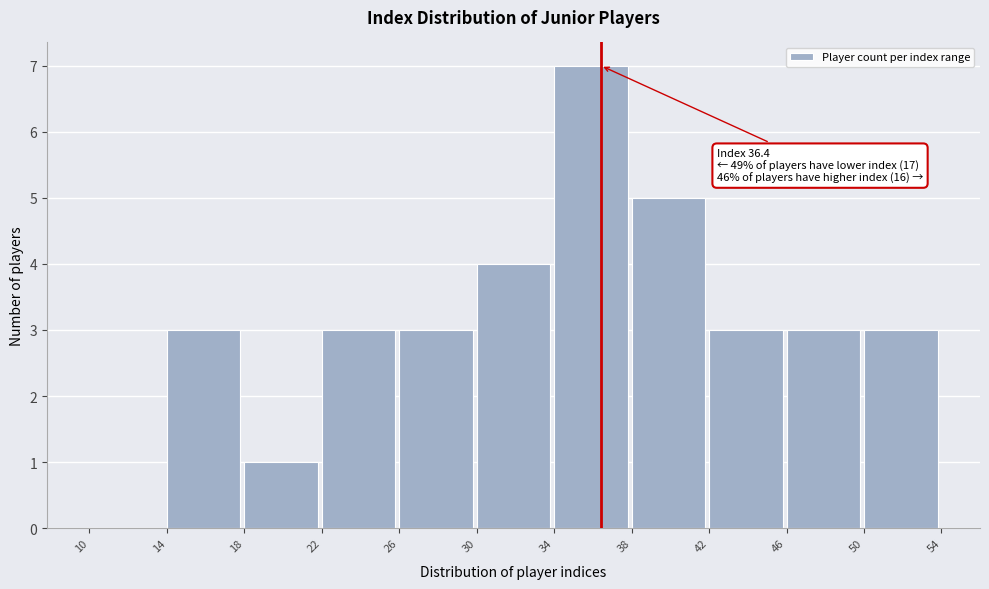

Which range on the x-axis has the tallest bar?

34 to 38